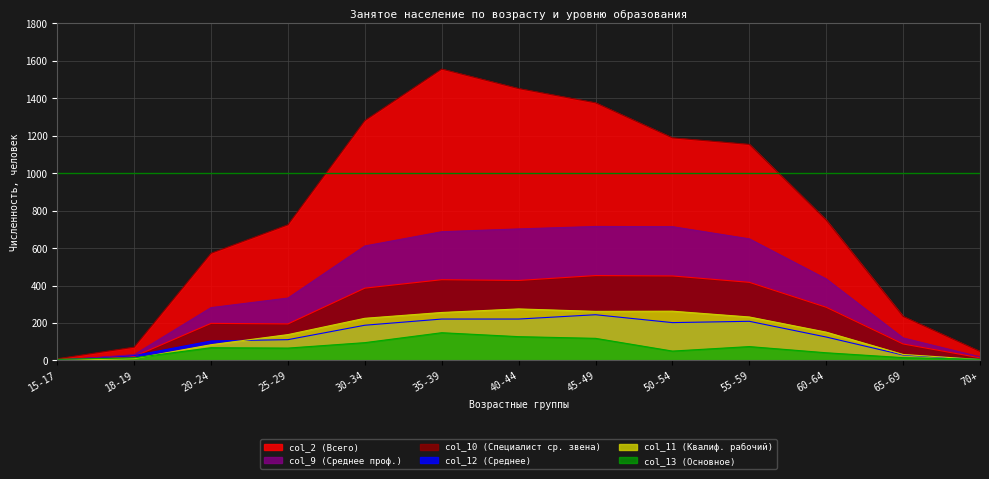

What position from the left is 30-34?

5